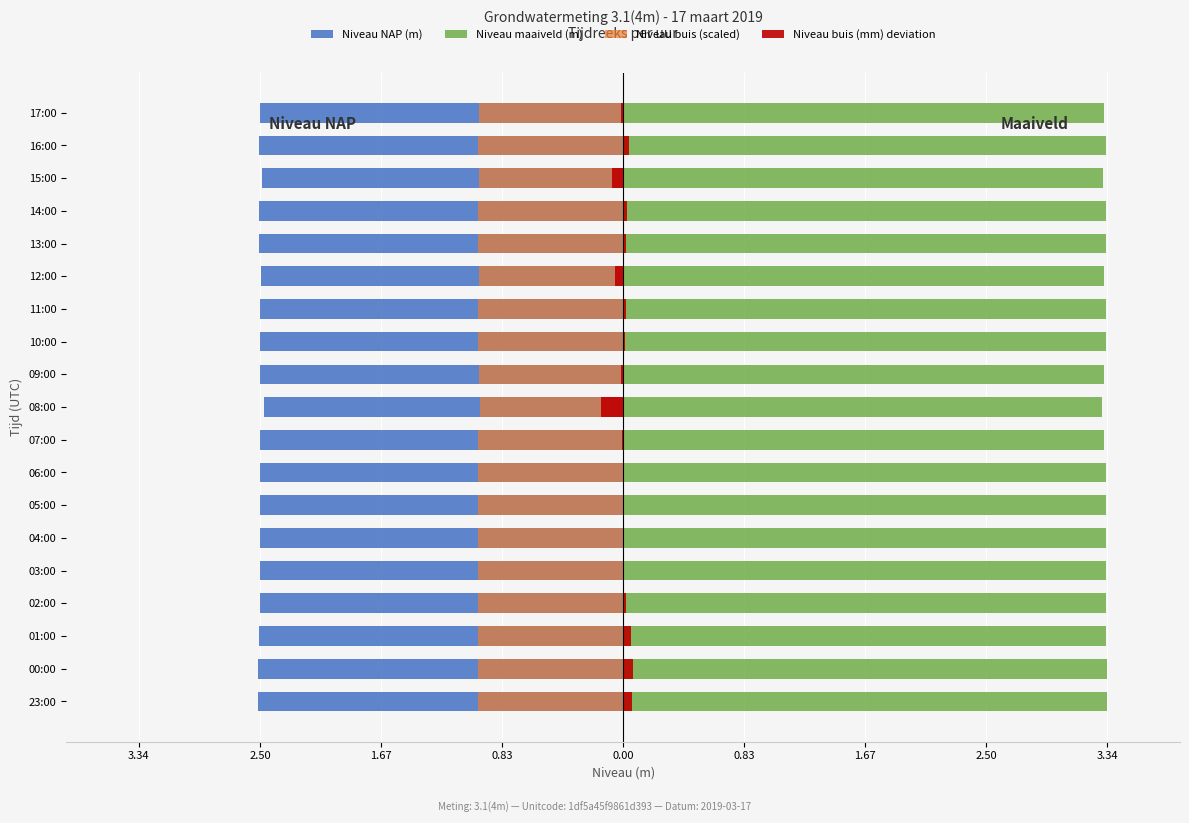

True or false: Niveau maaiveld (m) has a value of 2.1 at 12:00.

False